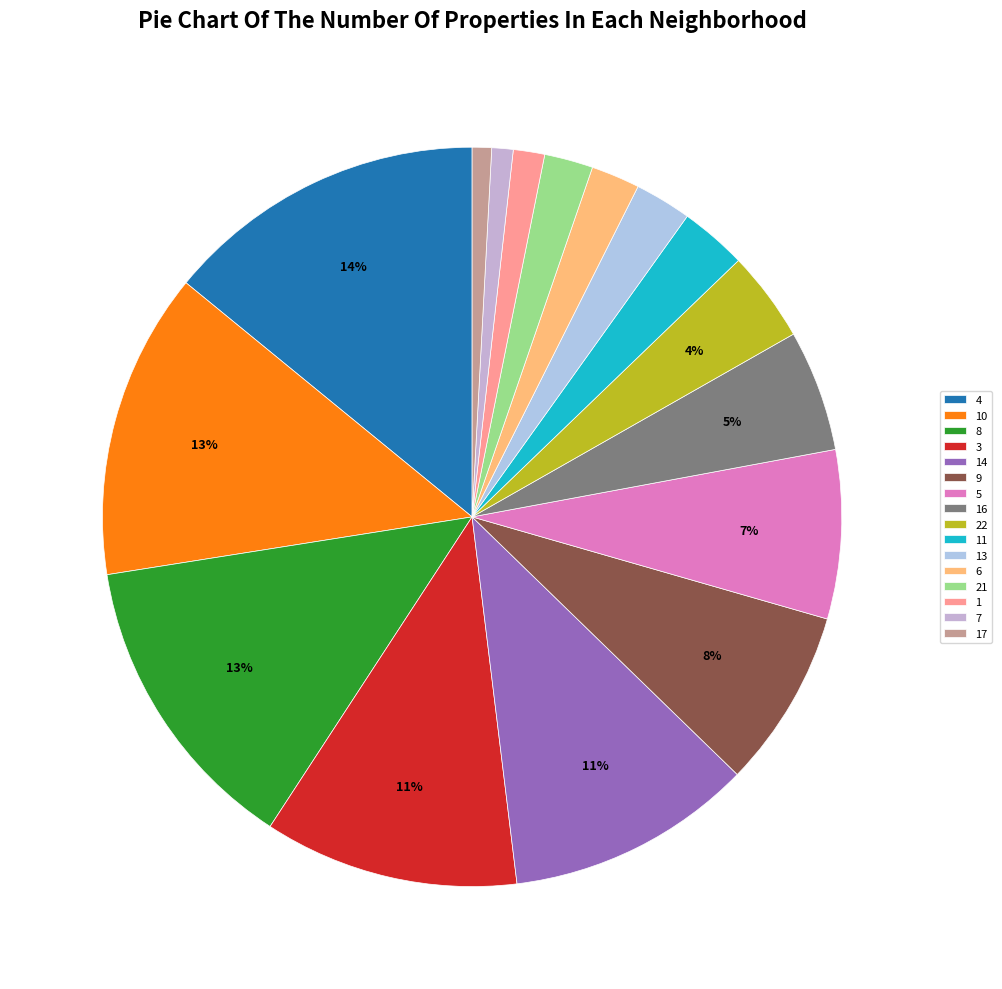

To the nearest percent, what percentage of the pie is 4?

14%